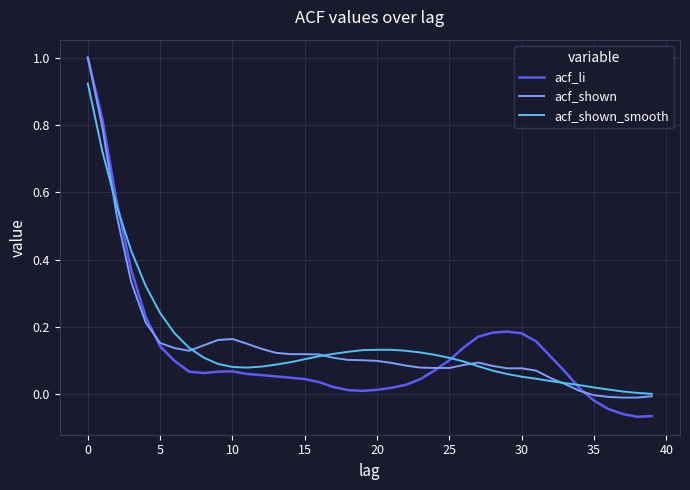

What is the maximum value shown in the chart?

1.0